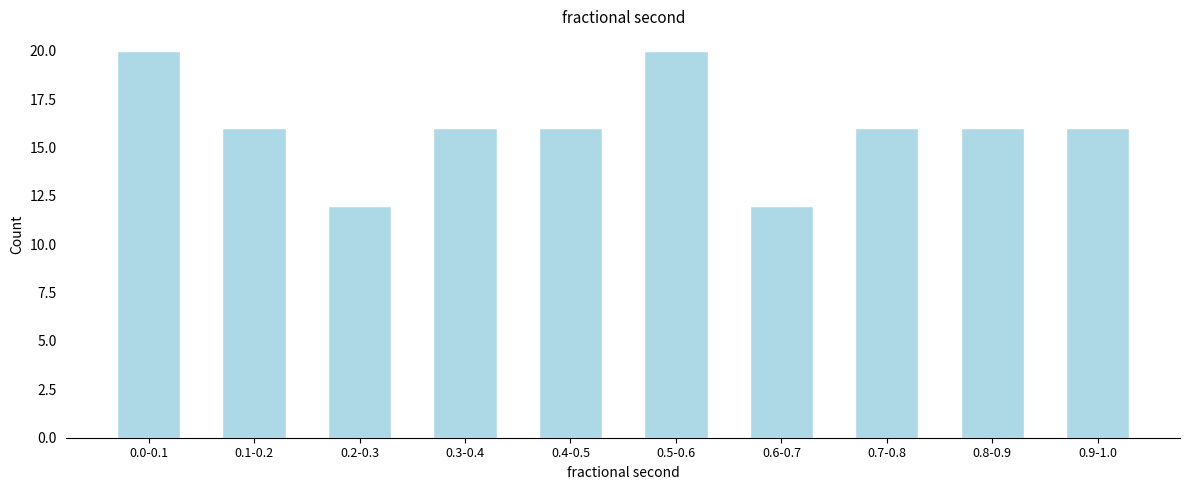

Reading left to right, list all the values displayed in this chart.

0.0-0.1=20	0.1-0.2=16	0.2-0.3=12	0.3-0.4=16	0.4-0.5=16	0.5-0.6=20	0.6-0.7=12	0.7-0.8=16	0.8-0.9=16	0.9-1.0=16